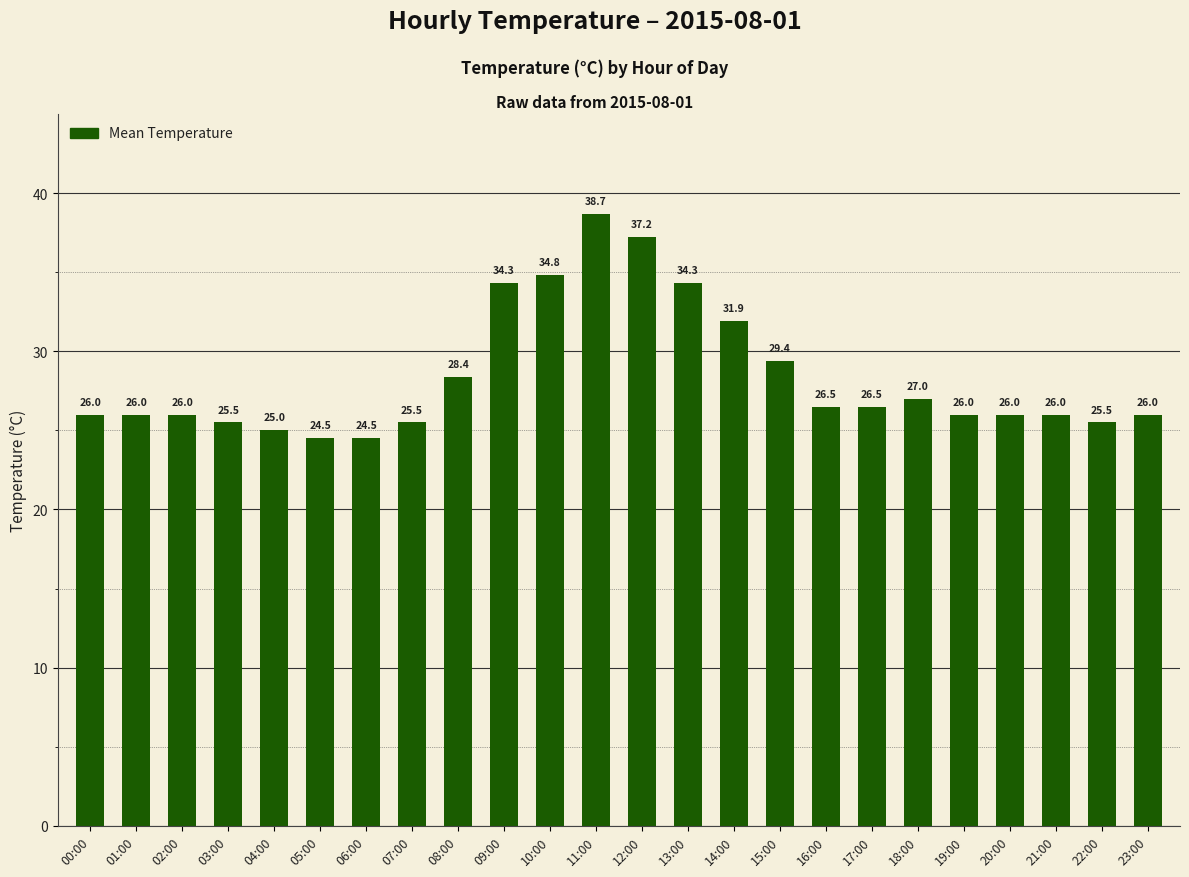

At which label is the value closest to 31?

14:00